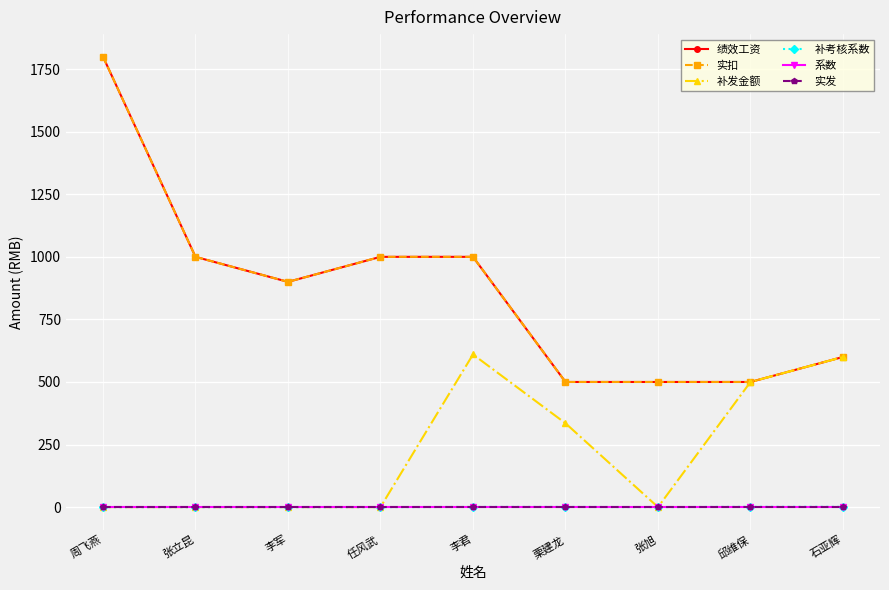

The 补考核系数 series shows 0.5 at 邱维保. True or false?

False